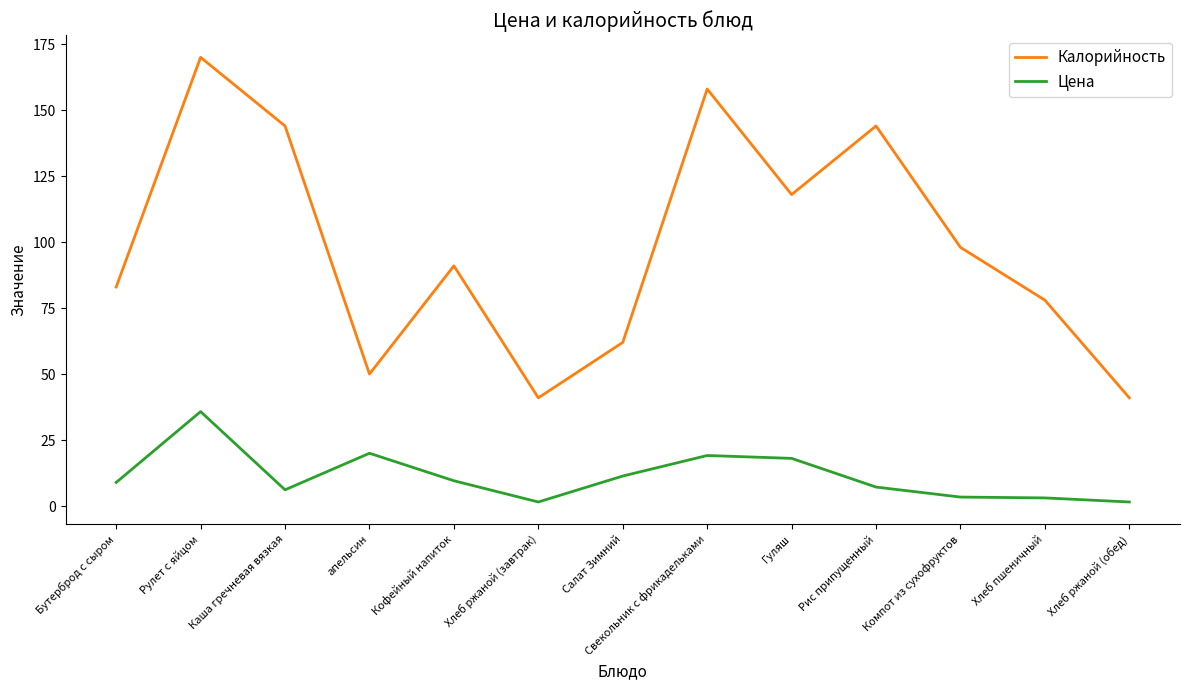

Which series changed the most between Рулет с яйцом and Салат Зимний?

Калорийность